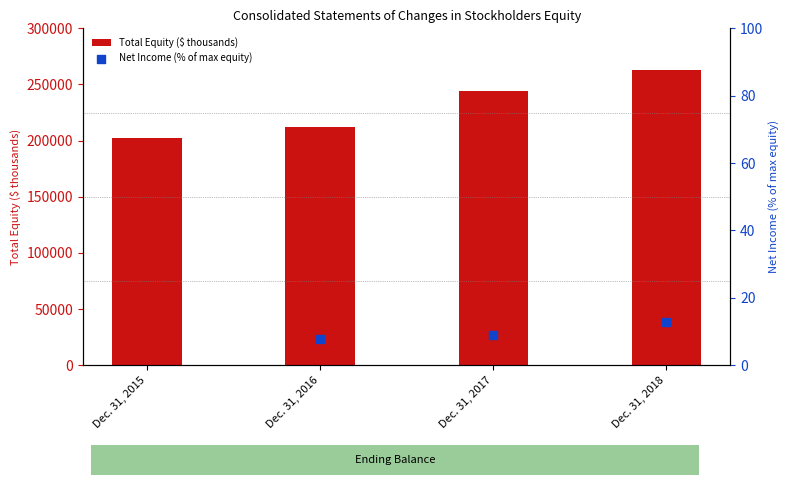

What is the ratio of the value at Dec. 31, 2018 to the value at Dec. 31, 2016?

1.2